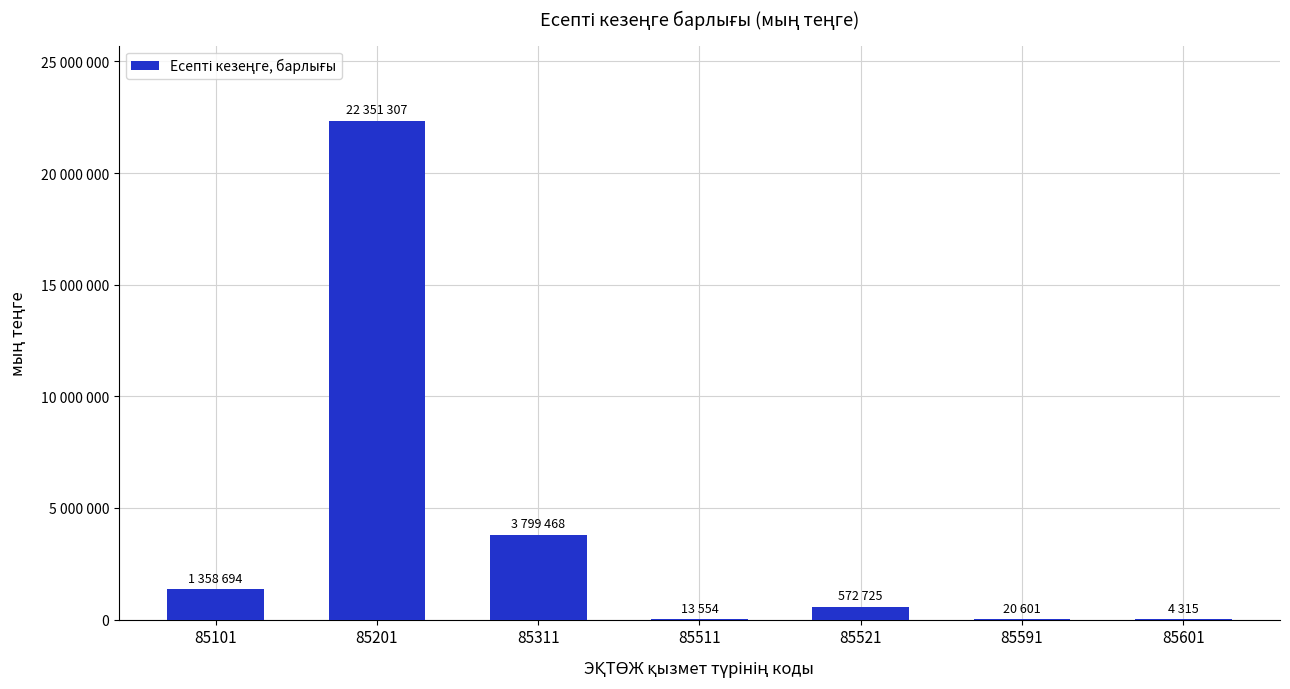

True or false: the data shows 11802960 at 85201.

False